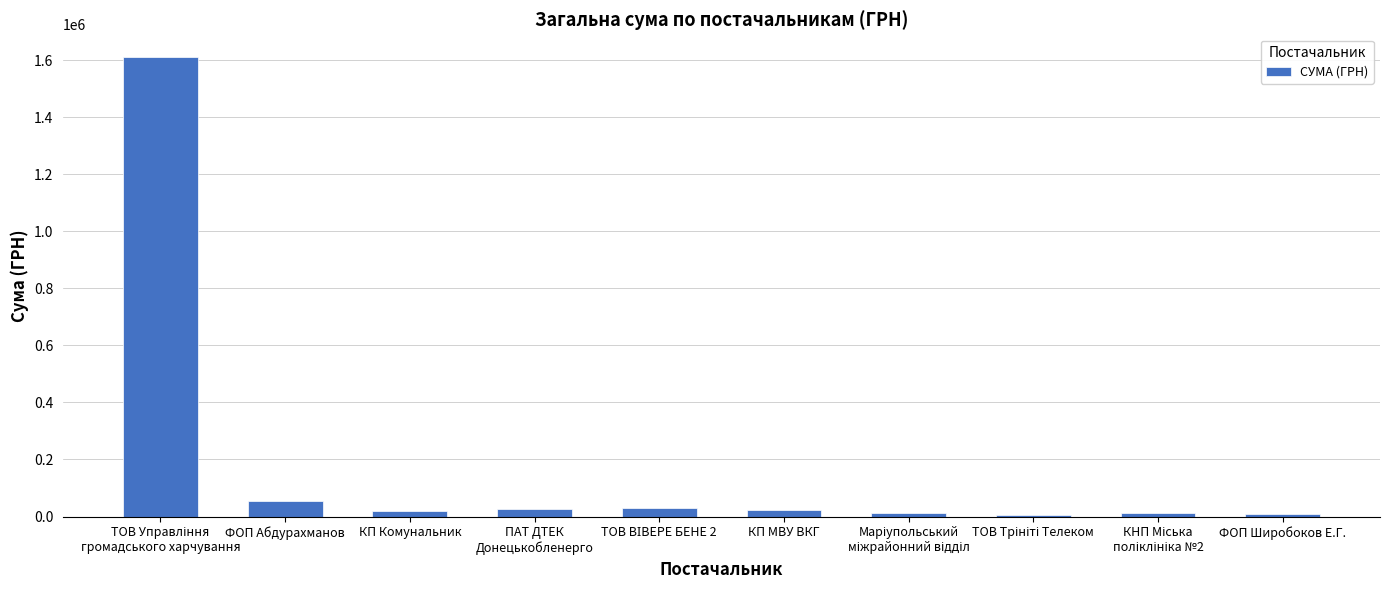

What is the difference between the maximum and minimum values?

1602998.5